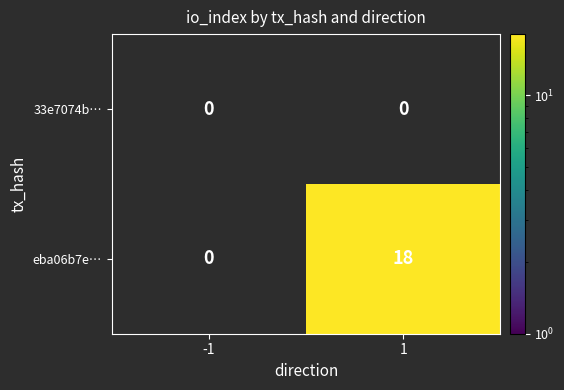

List the series in order of their peak value, lowest first.

33e7074b…, eba06b7e…